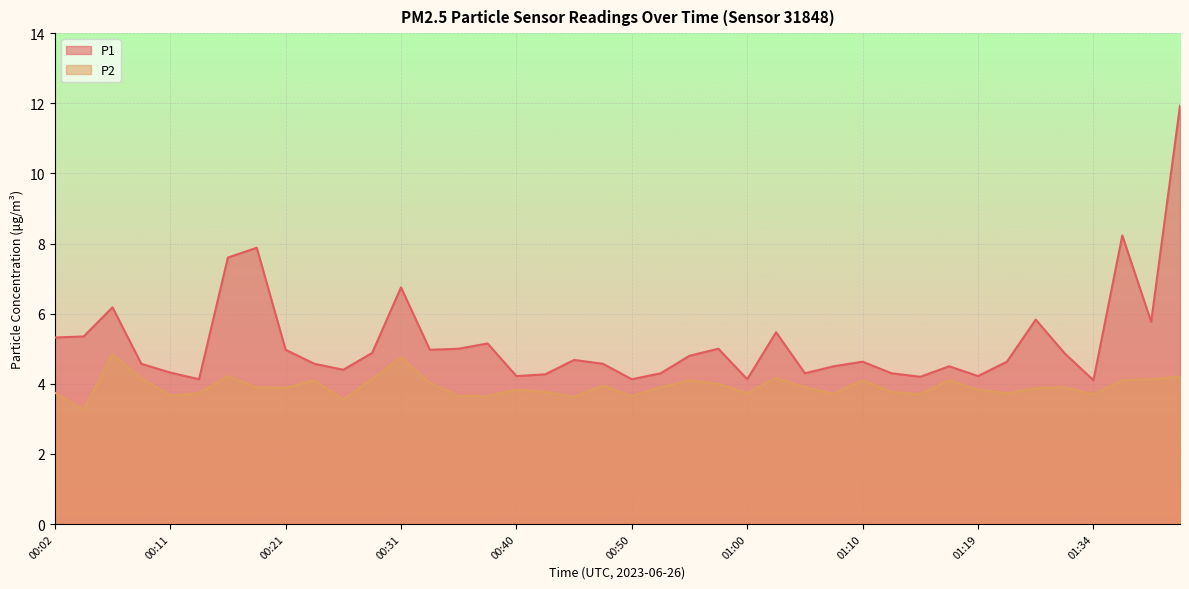

Which has a higher value, 00:45 or 00:55?

00:55